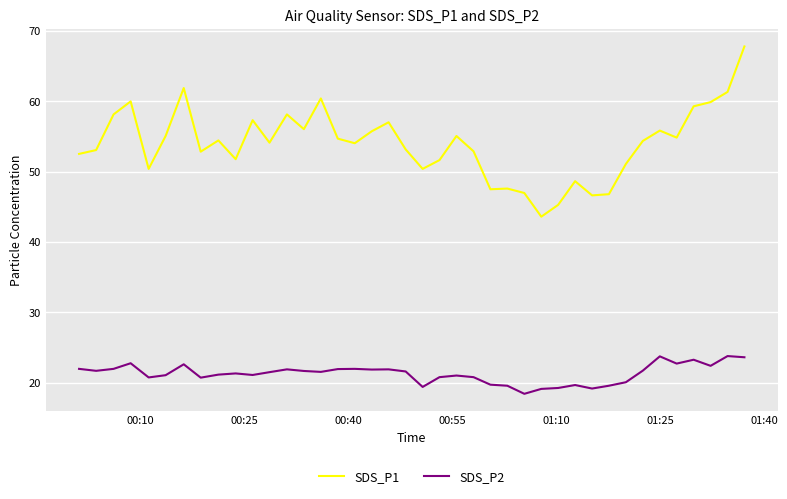

List the series in order of their peak value, lowest first.

SDS_P2, SDS_P1